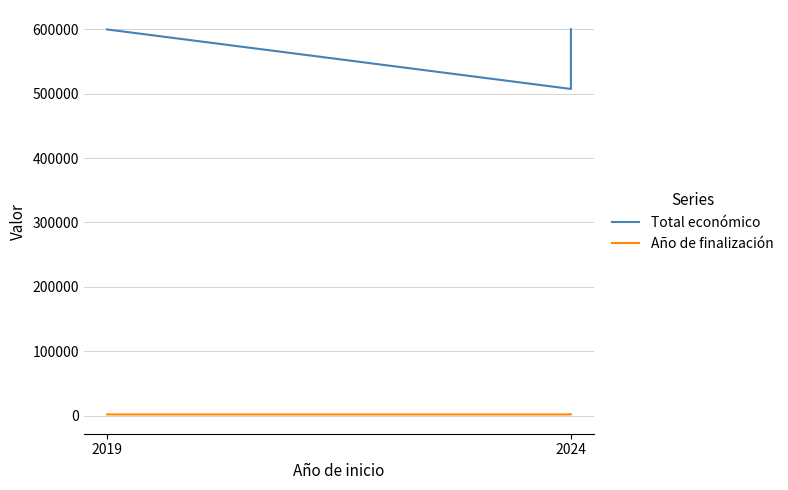

What is the label of the 2nd point from the left?

2024